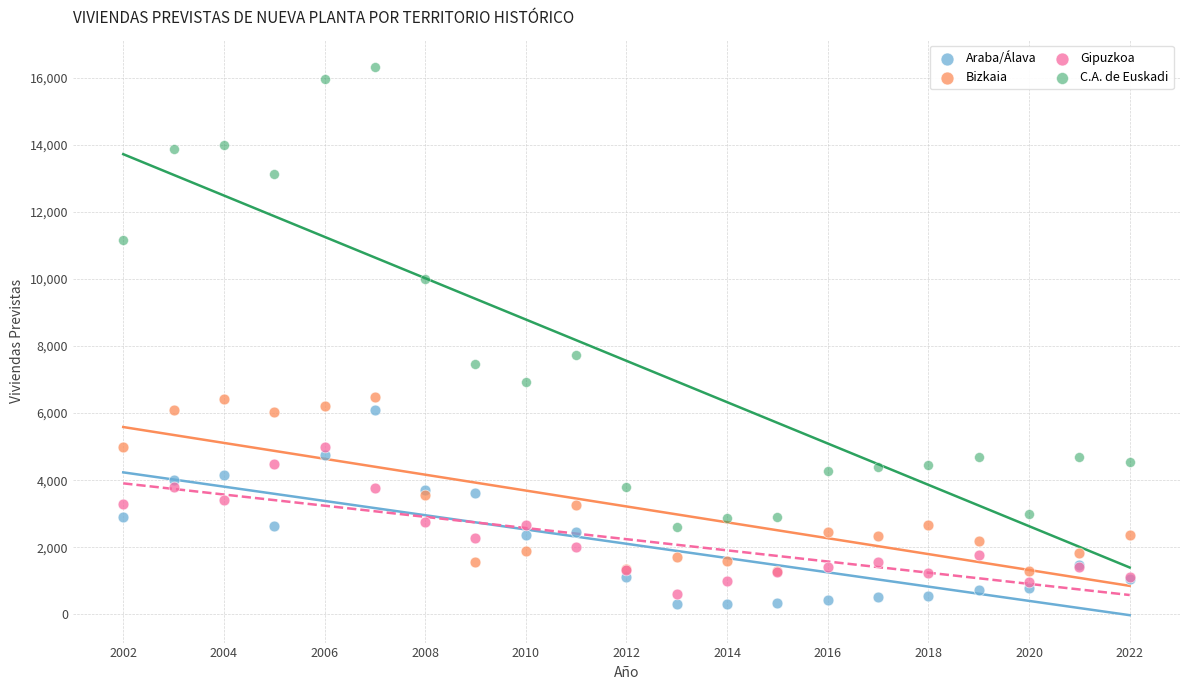

Which series contains the lowest Y value?

Araba/Álava